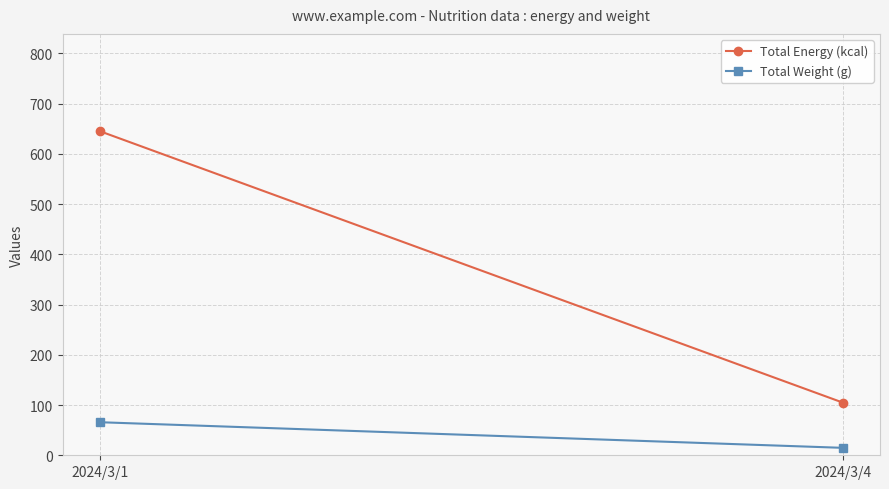

Which has a higher value, 2024/3/4 or 2024/3/1?

2024/3/1